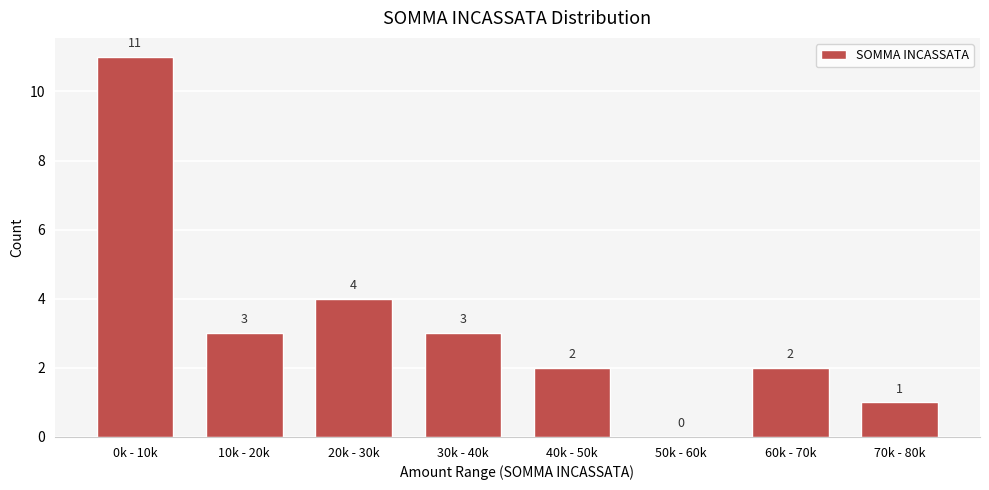

Reading right to left, what are all the values shown in this chart?

70k - 80k=1	60k - 70k=2	50k - 60k=0	40k - 50k=2	30k - 40k=3	20k - 30k=4	10k - 20k=3	0k - 10k=11